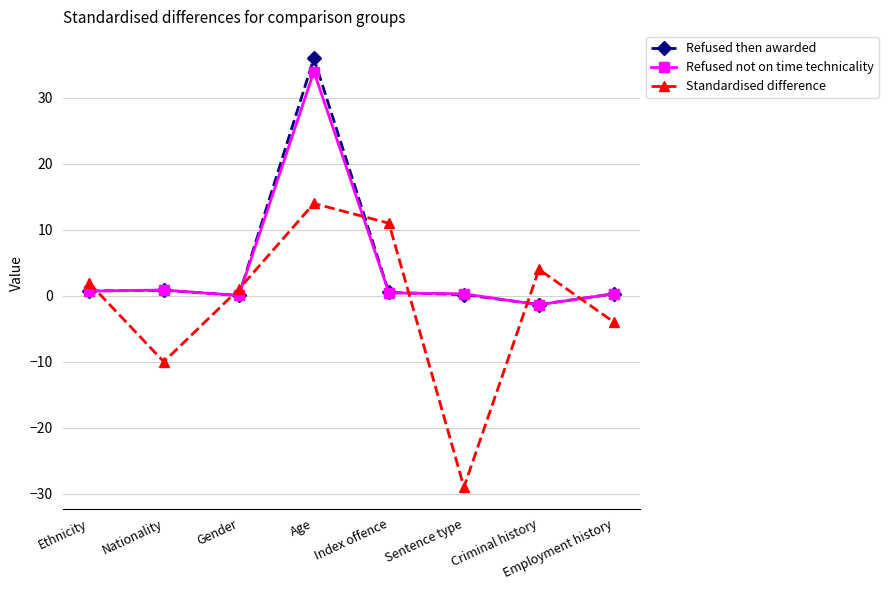

What value does the Refused then awarded series have at Age?

36.0